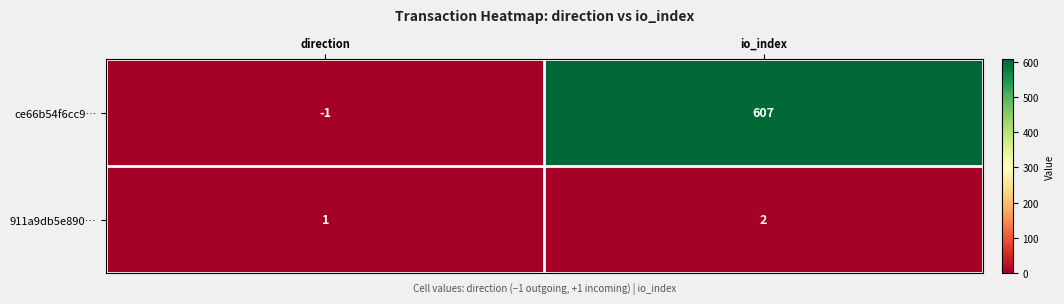

Read the ce66b54f6cc9… value at io_index.

607